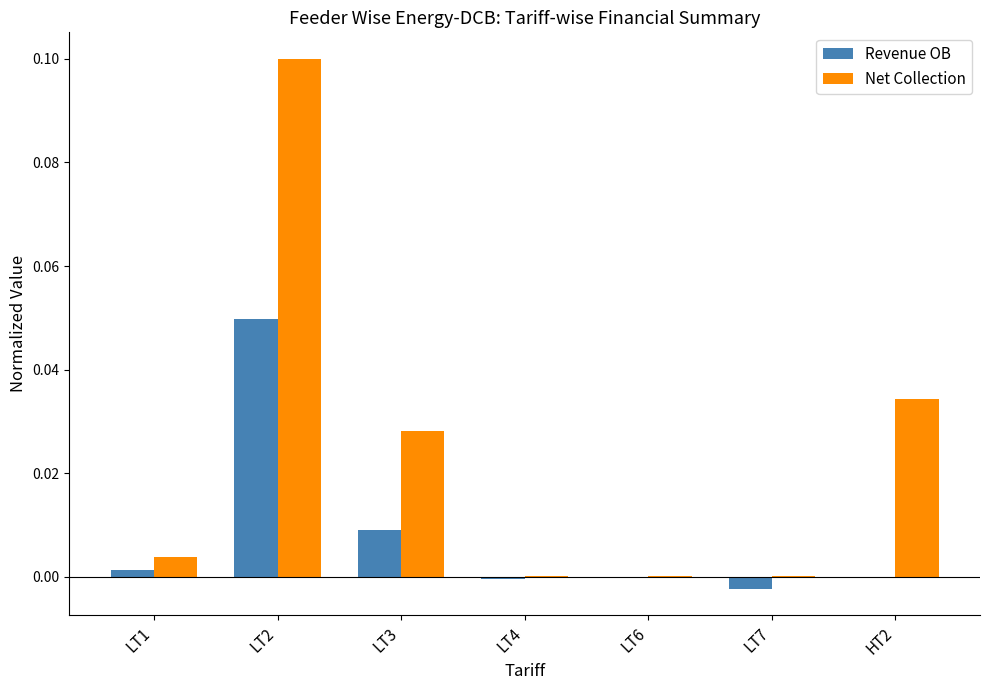

Between LT2 and HT2, which series saw the biggest shift?

Net Collection